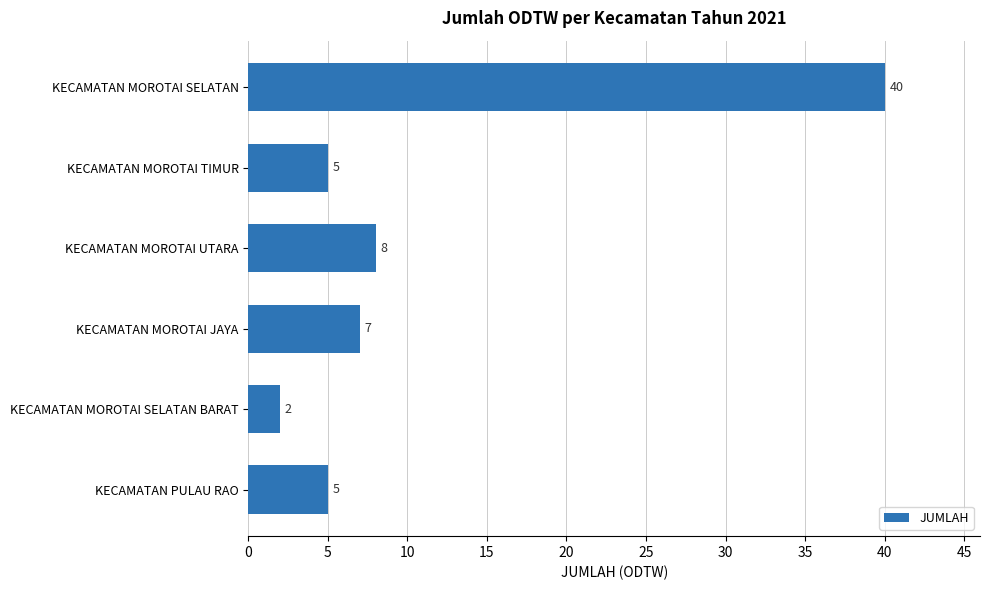

Which has a higher value, KECAMATAN MOROTAI SELATAN or KECAMATAN MOROTAI UTARA?

KECAMATAN MOROTAI SELATAN